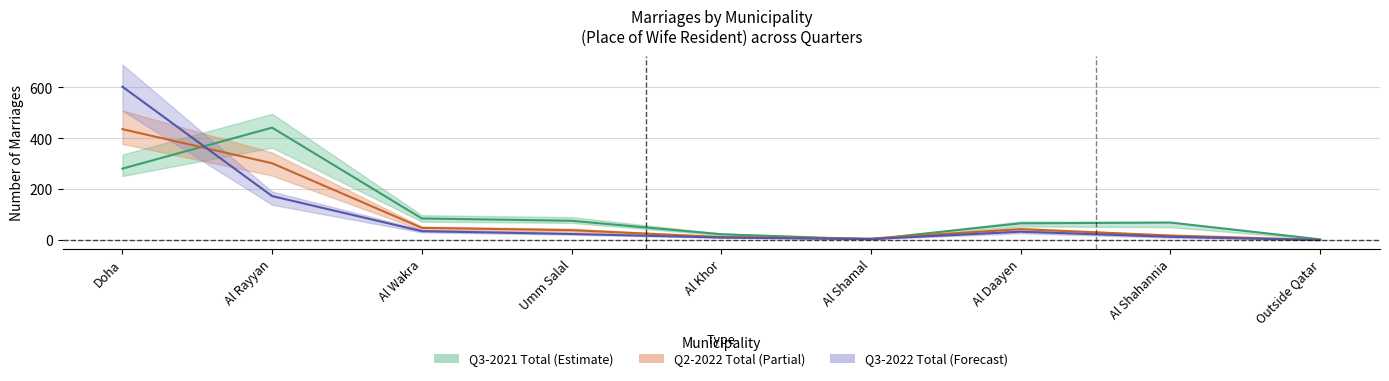

Reading right to left, transcribe all the data shown in this chart.

Total Q3-2021: Outside Qatar=3	Al Shahannia=69	Al Daayen=66	Al Shamal=3	Al Khor=23	Umm Salal=76	Al Wakra=85	Al Rayyan=442	Doha=281
Total Q2-2022: Outside Qatar=1	Al Shahannia=18	Al Daayen=43	Al Shamal=6	Al Khor=12	Umm Salal=39	Al Wakra=48	Al Rayyan=302	Doha=436
Total Q3-2022: Outside Qatar=0	Al Shahannia=13	Al Daayen=33	Al Shamal=4	Al Khor=10	Umm Salal=24	Al Wakra=35	Al Rayyan=173	Doha=603